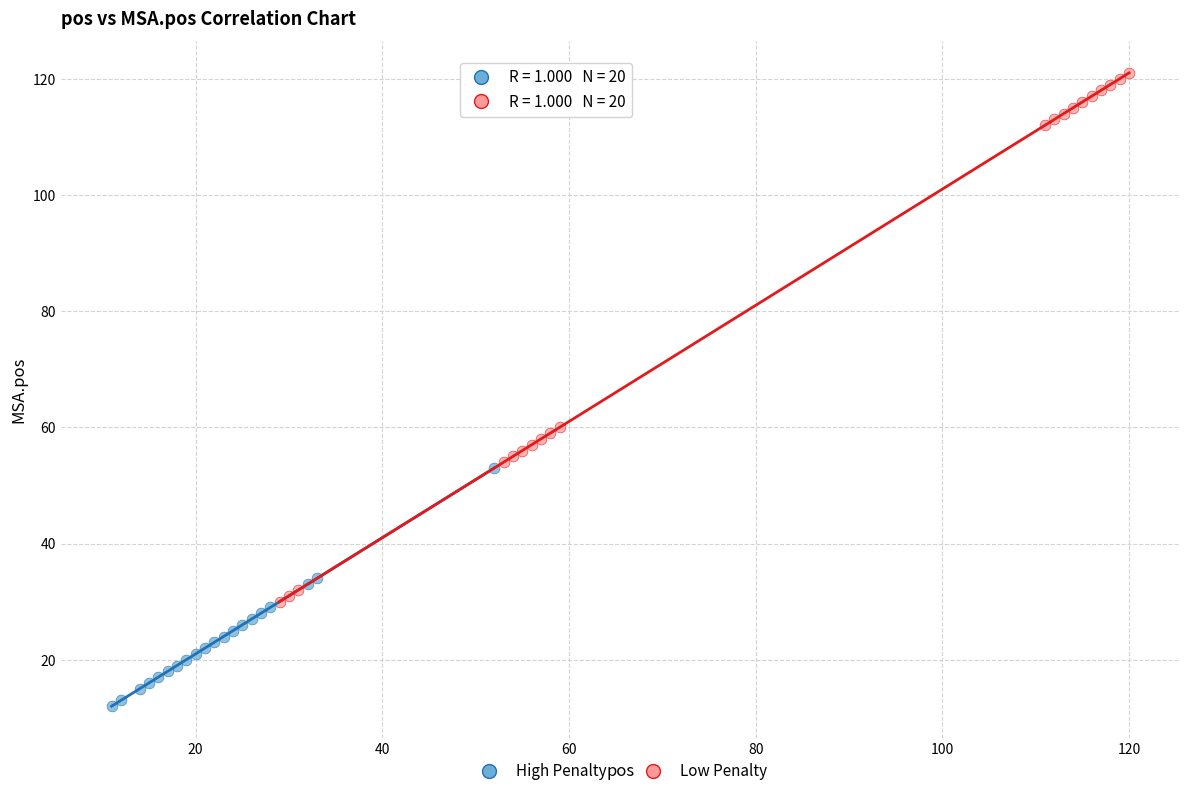

Which series has the largest Y range (max minus min)?

Low Penalty